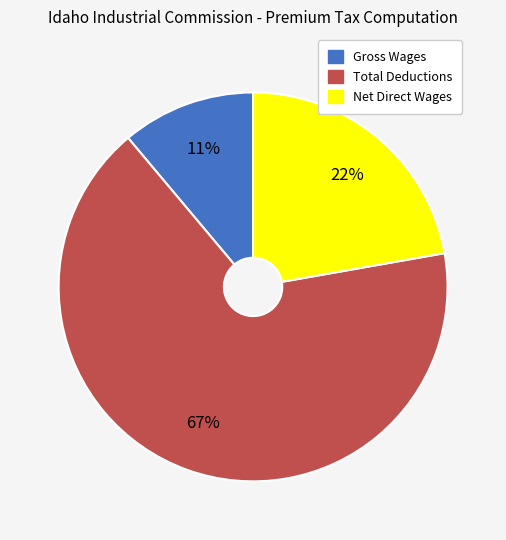

What percentage is the Gross Wages slice, to the nearest percent?

11%